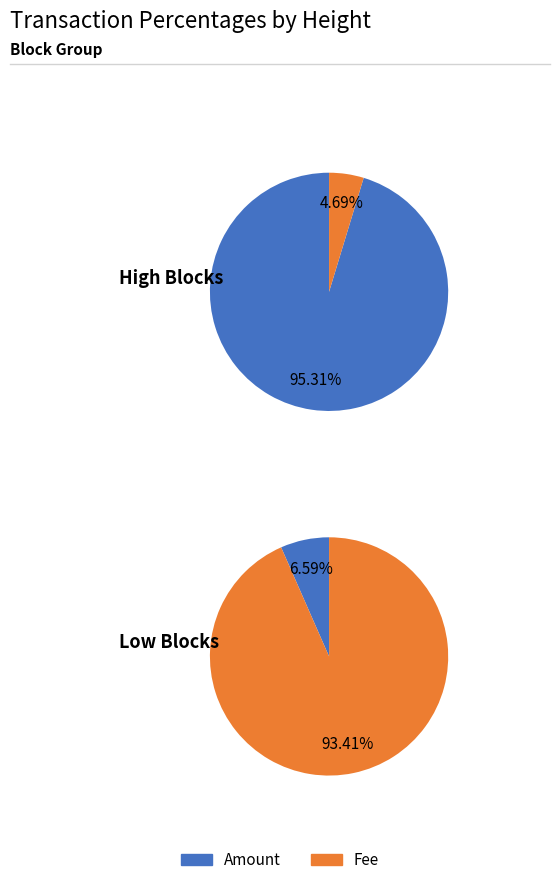

Is 531725 the majority of the pie?

No